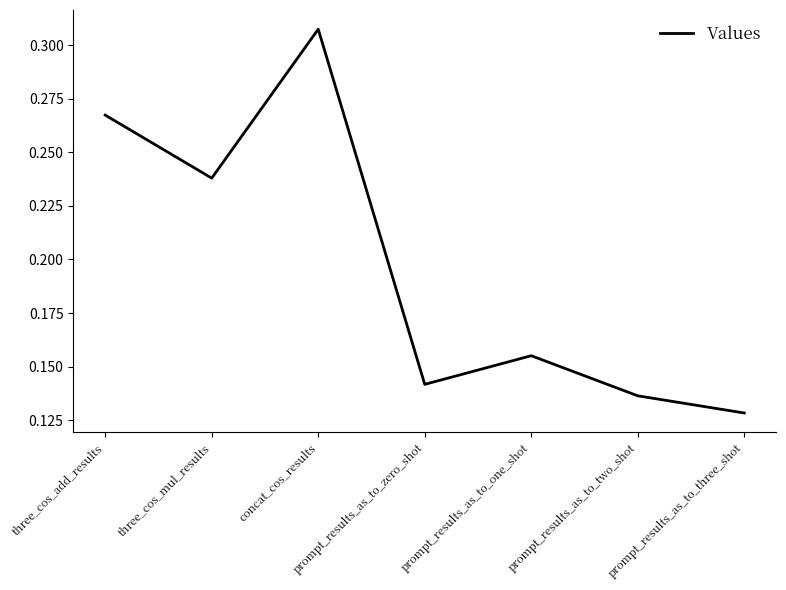

Where is the first local maximum?

concat_cos_results